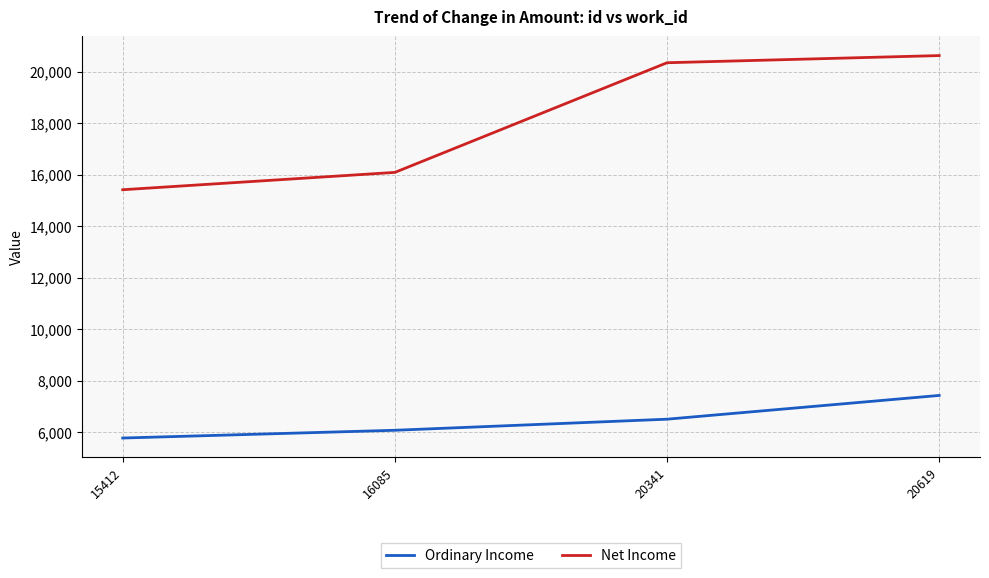

How many lines are shown in the chart?

2